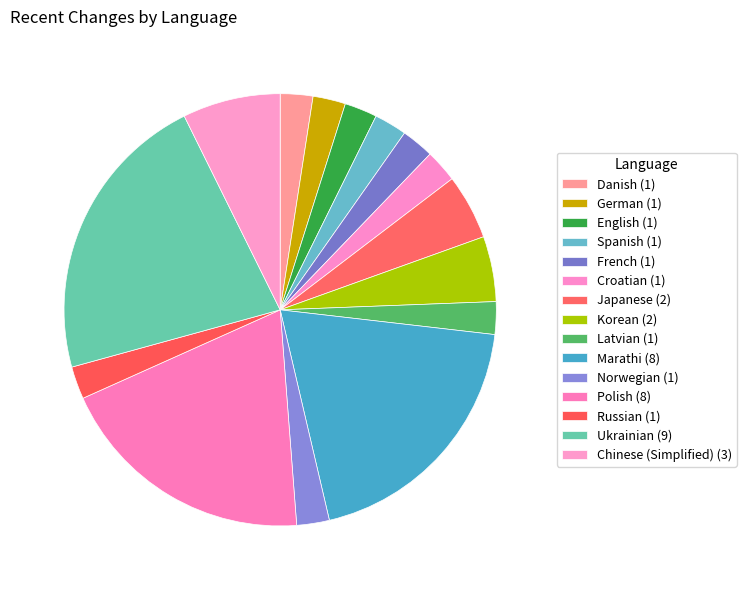

How many slices are in this pie chart?

15